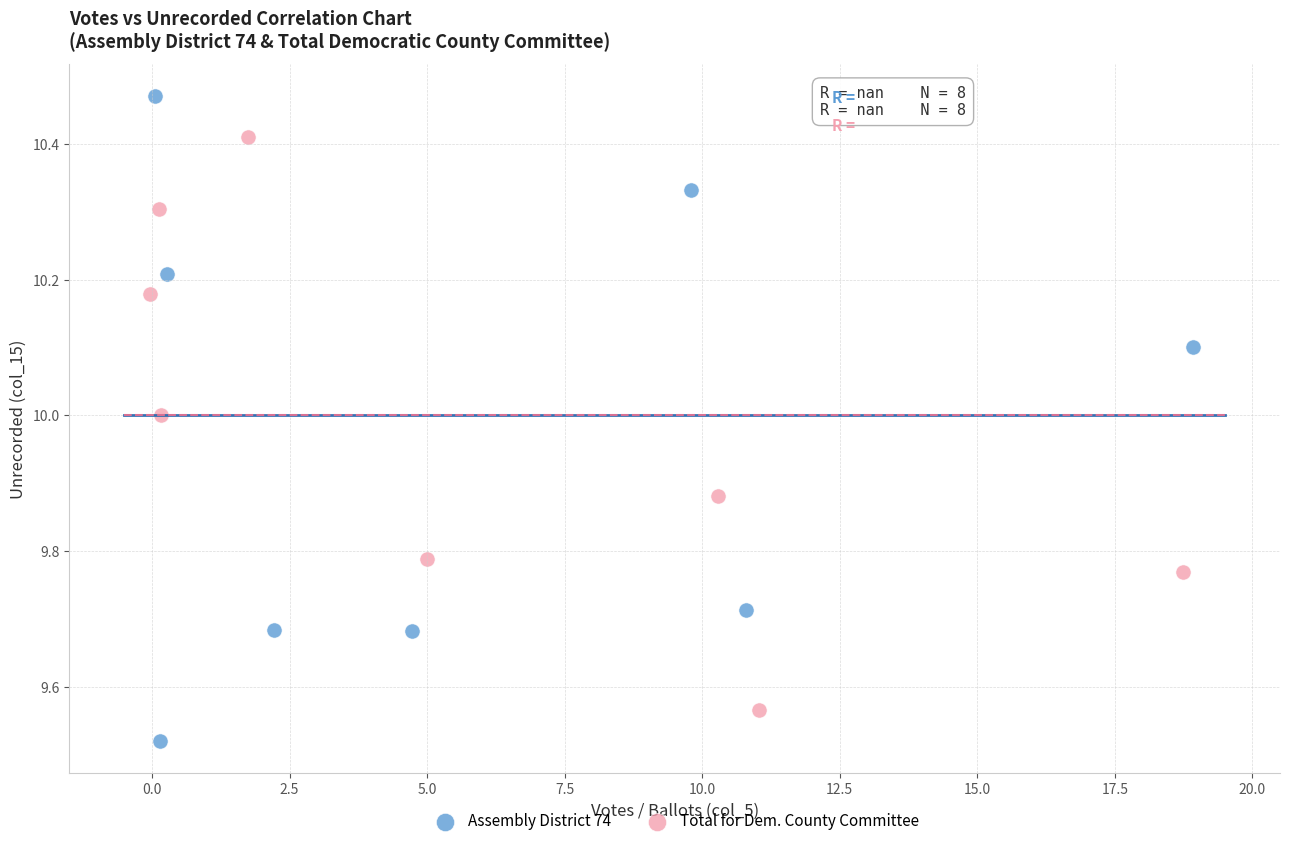

Which series contains the highest Y value?

Assembly District 74